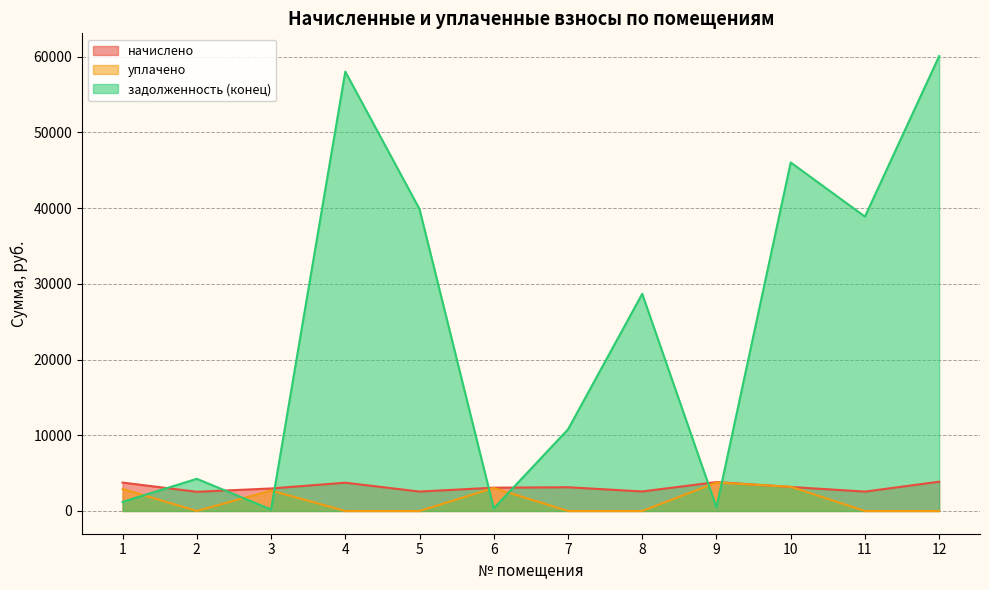

How many interior local valleys does the начислено series have?

4